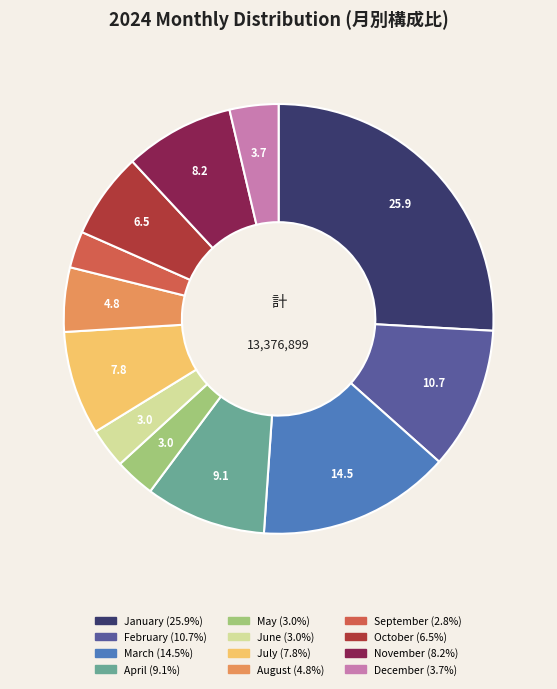

Between July and December, which is larger?

July